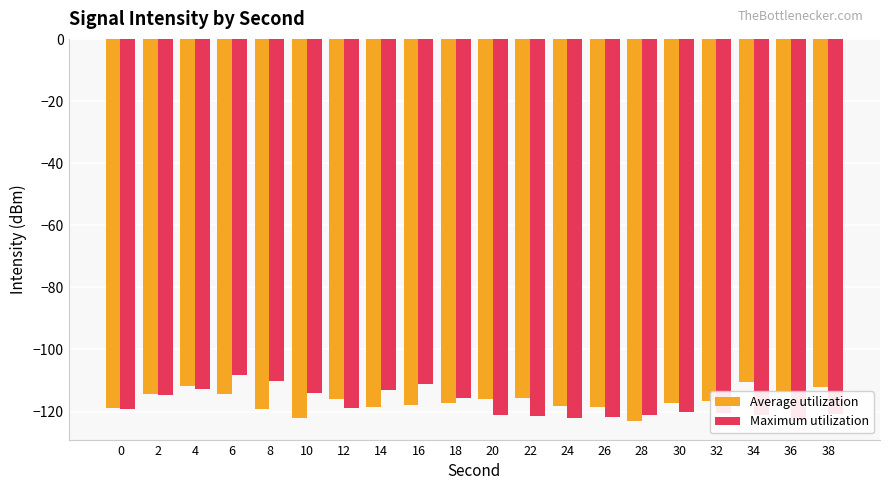

Which series has the largest total across all categories?

Average utilization